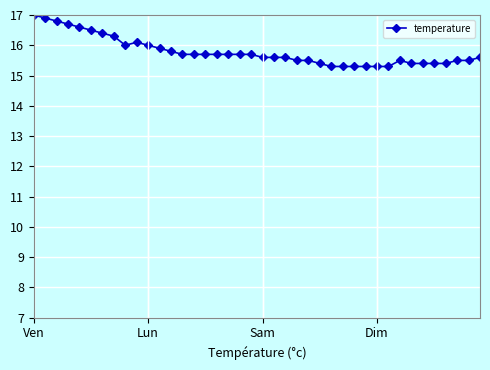

What is the smallest value displayed?

15.3